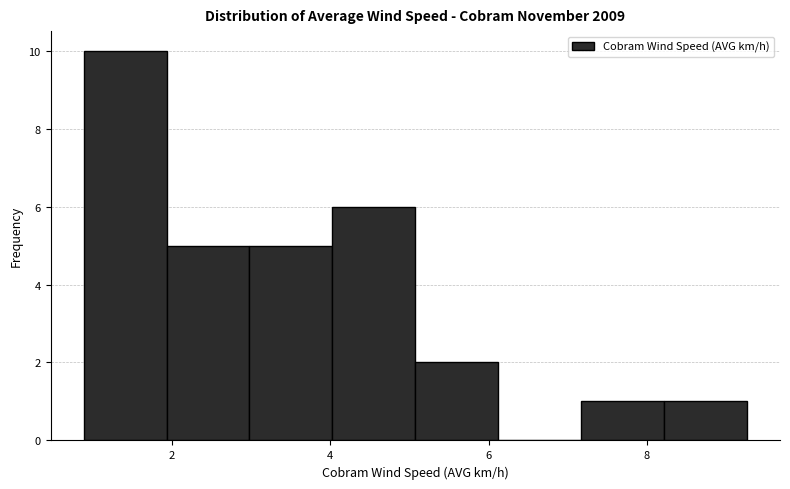

Reading left to right, transcribe this chart: for each bar, give the range it covers on the x-axis and its height. Neither the bar edges nor the heights are printed on the chart, so give them approximately, as read against the axes.

0.8 to 2.0: 10
2.0 to 3.0: 5
3.0 to 4.0: 5
4.0 to 5.0: 6
5.0 to 6.2: 2
6.2 to 7.2: 0
7.2 to 8.2: 1
8.2 to 9.2: 1